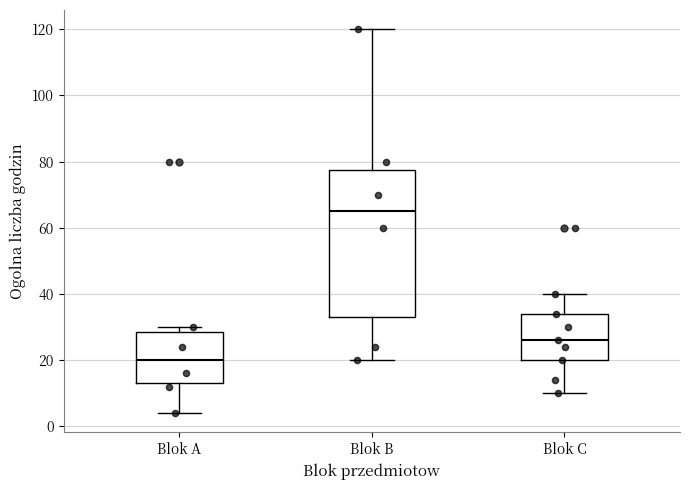

Reading left to right, read every box against the y-axis: the position of its median line, the range the box covers, and the ends of its whiskers. The values are not printed on the chart, so give them approximately, as read against the axis.

Blok A: median 20, box 14 to 28, whiskers 4 to 30
Blok B: median 66, box 34 to 78, whiskers 20 to 120
Blok C: median 26, box 20 to 34, whiskers 10 to 40